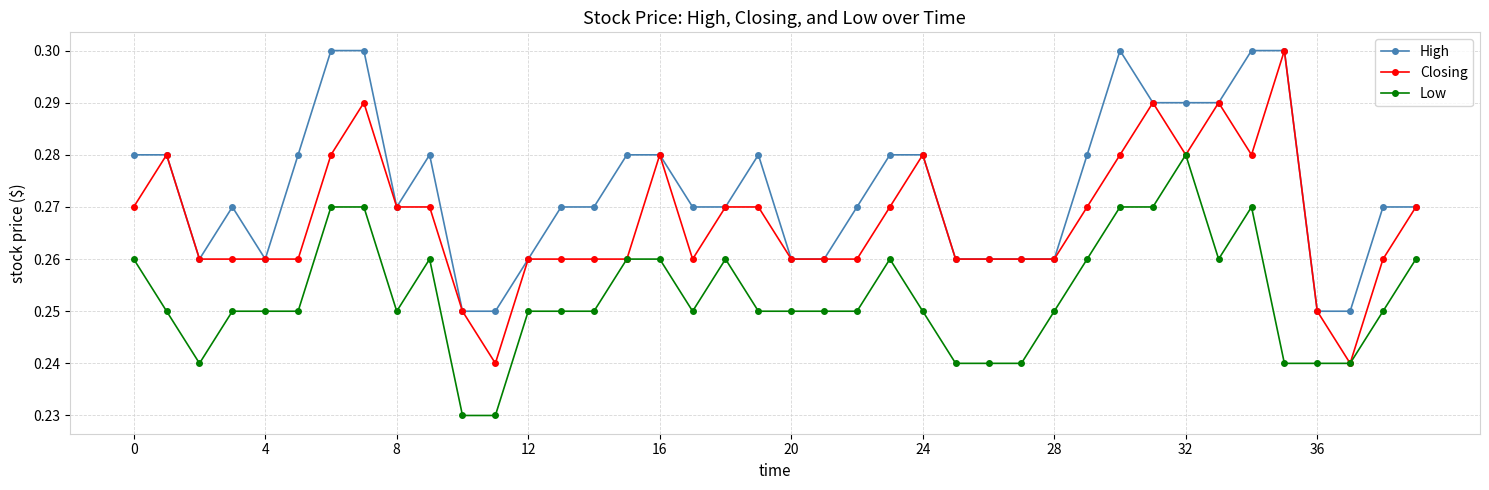

List the series in order of their overall mean, lowest first.

Low, Closing, High